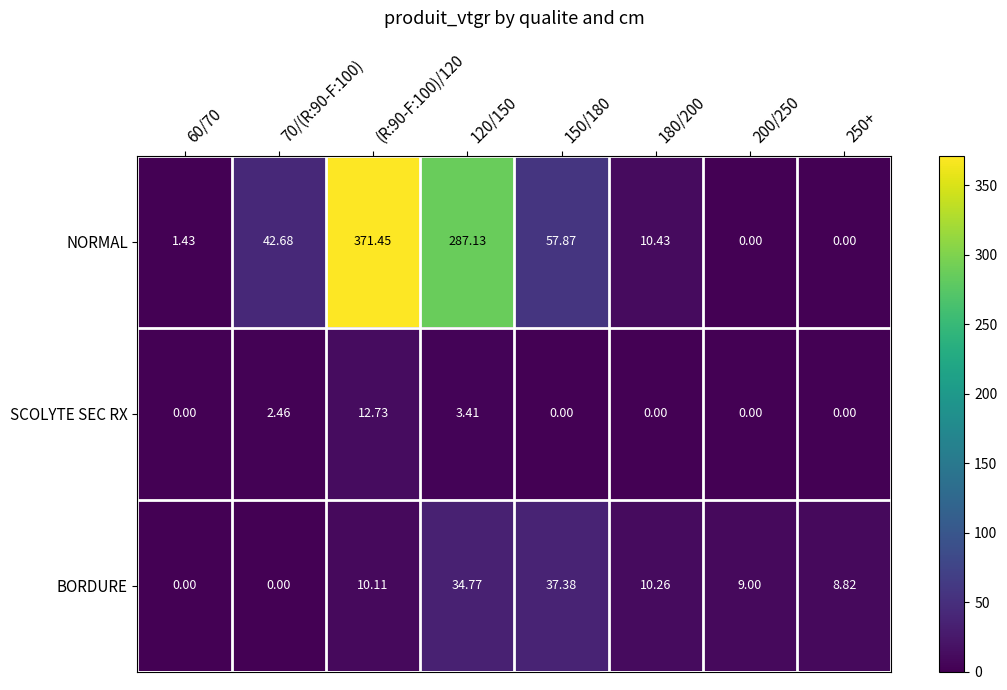

How many positive values does the SCOLYTE SEC RX series have?

3